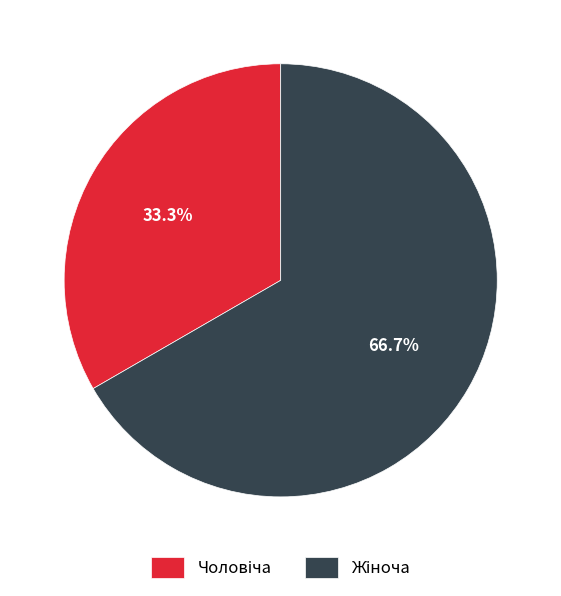

Is there a majority slice in this chart?

Yes